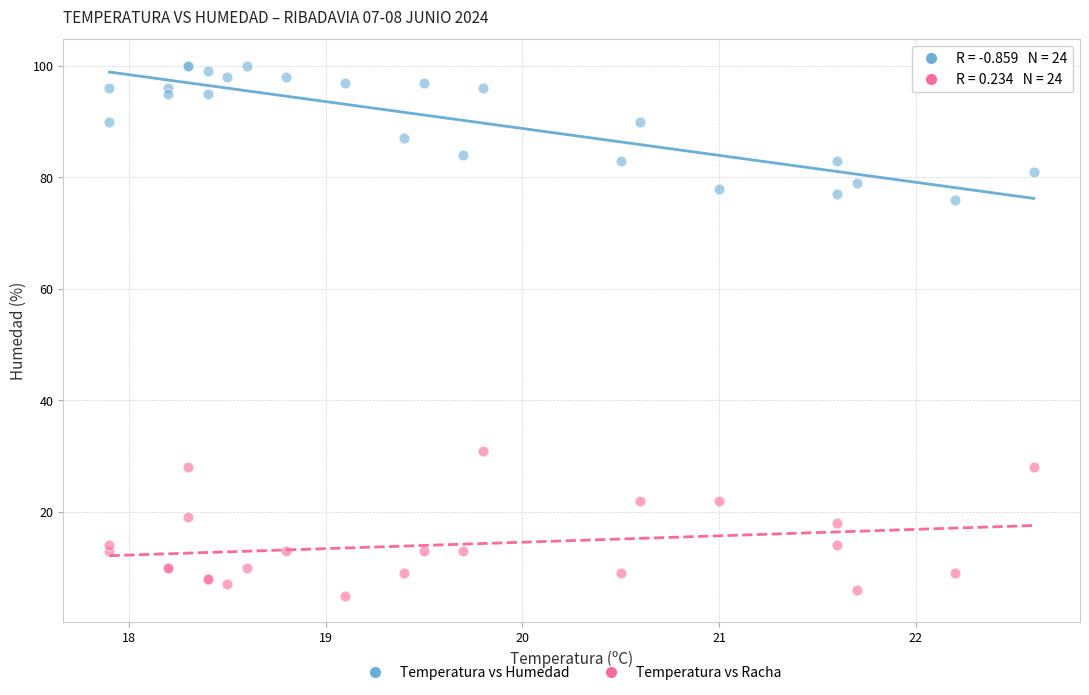

What are all the series names shown in the legend?

Temperatura vs Humedad, Temperatura vs Racha